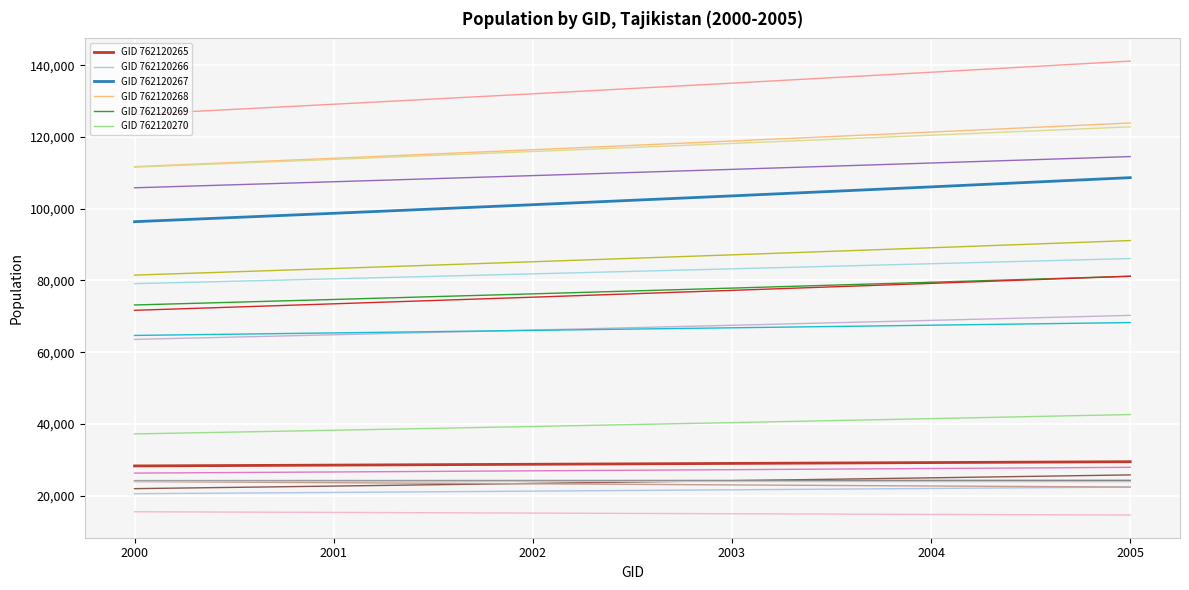

Which category has the highest value across all series?

2005